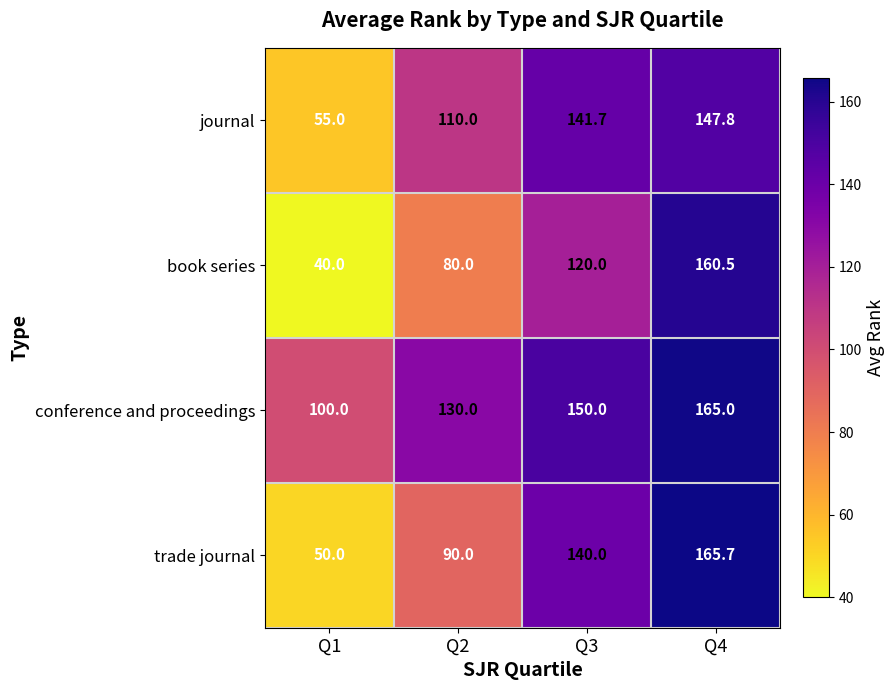

Rank the categories by journal value from lowest to highest.

Q1, Q2, Q3, Q4